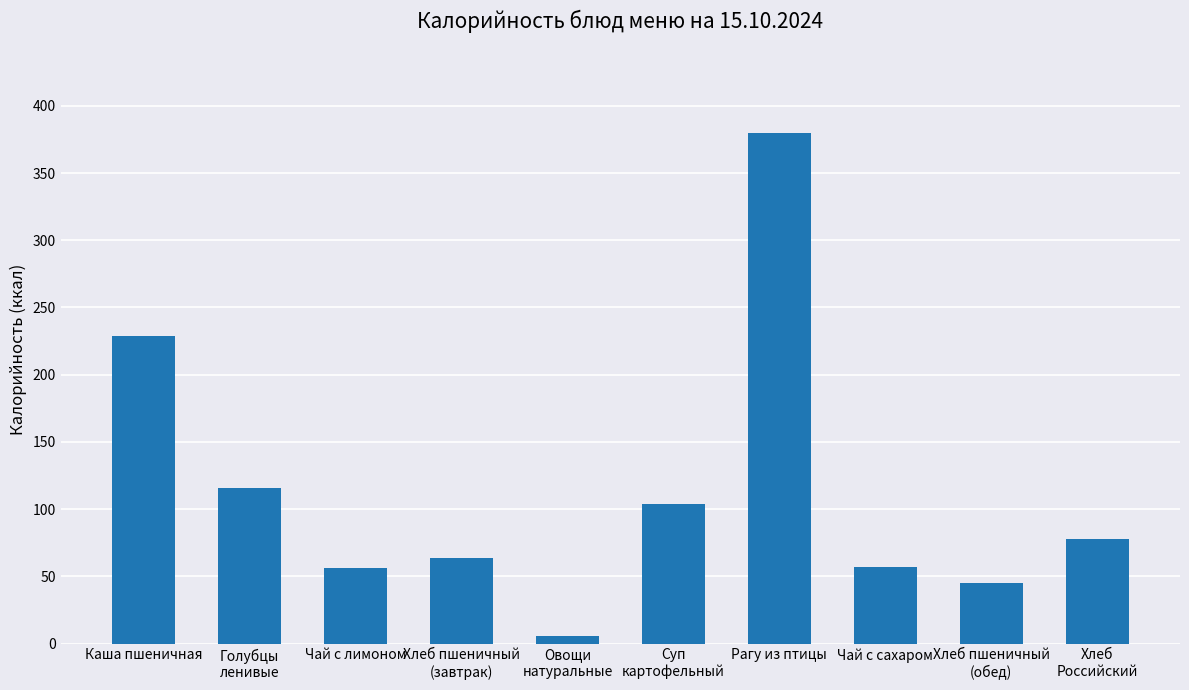

What is the sum of the values at Хлеб пшеничный
(завтрак) and Овощи
натуральные?

70